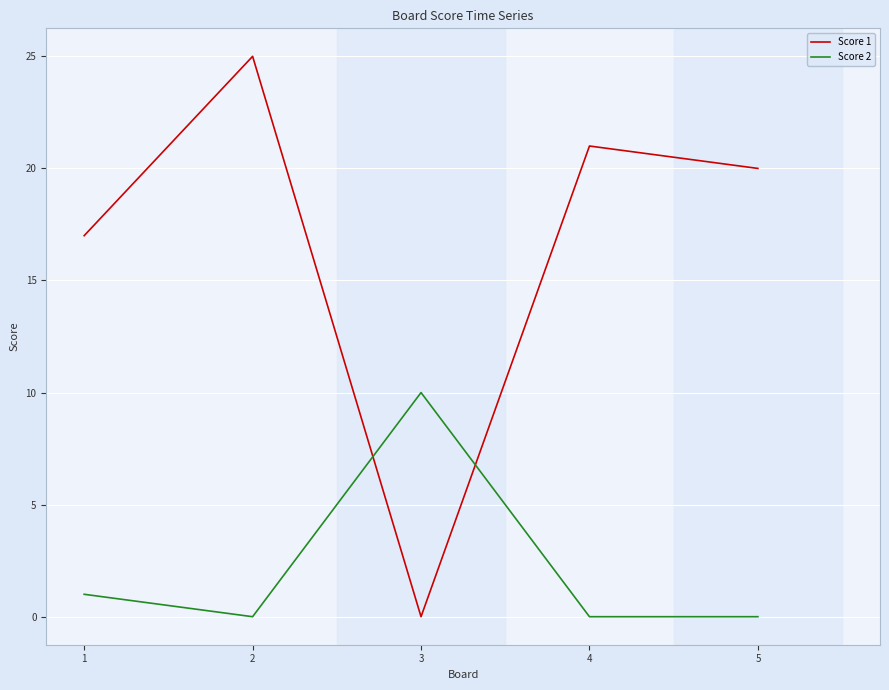

Is it true that Score 2 equals 1 at 1?

True